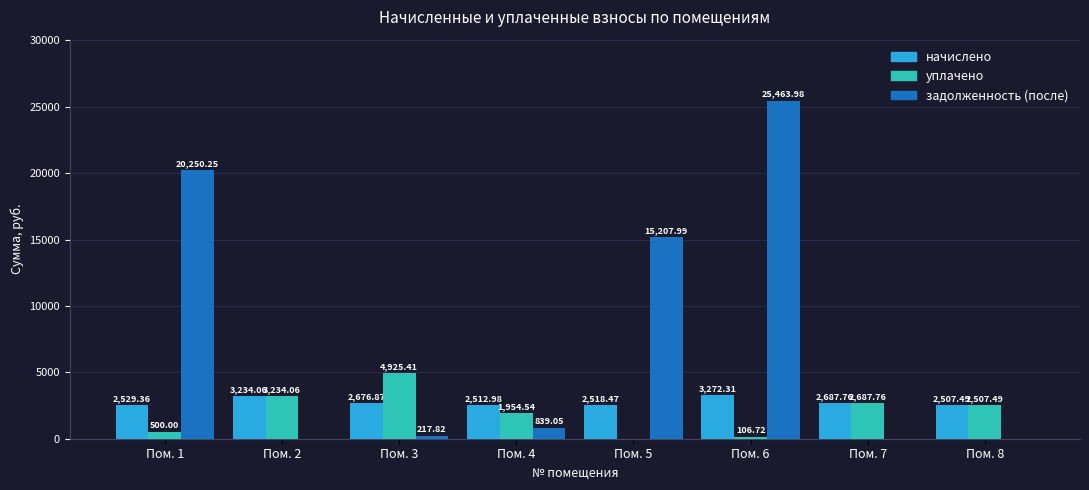

Is it true that уплачено equals 1714.6 at Пом. 2?

False